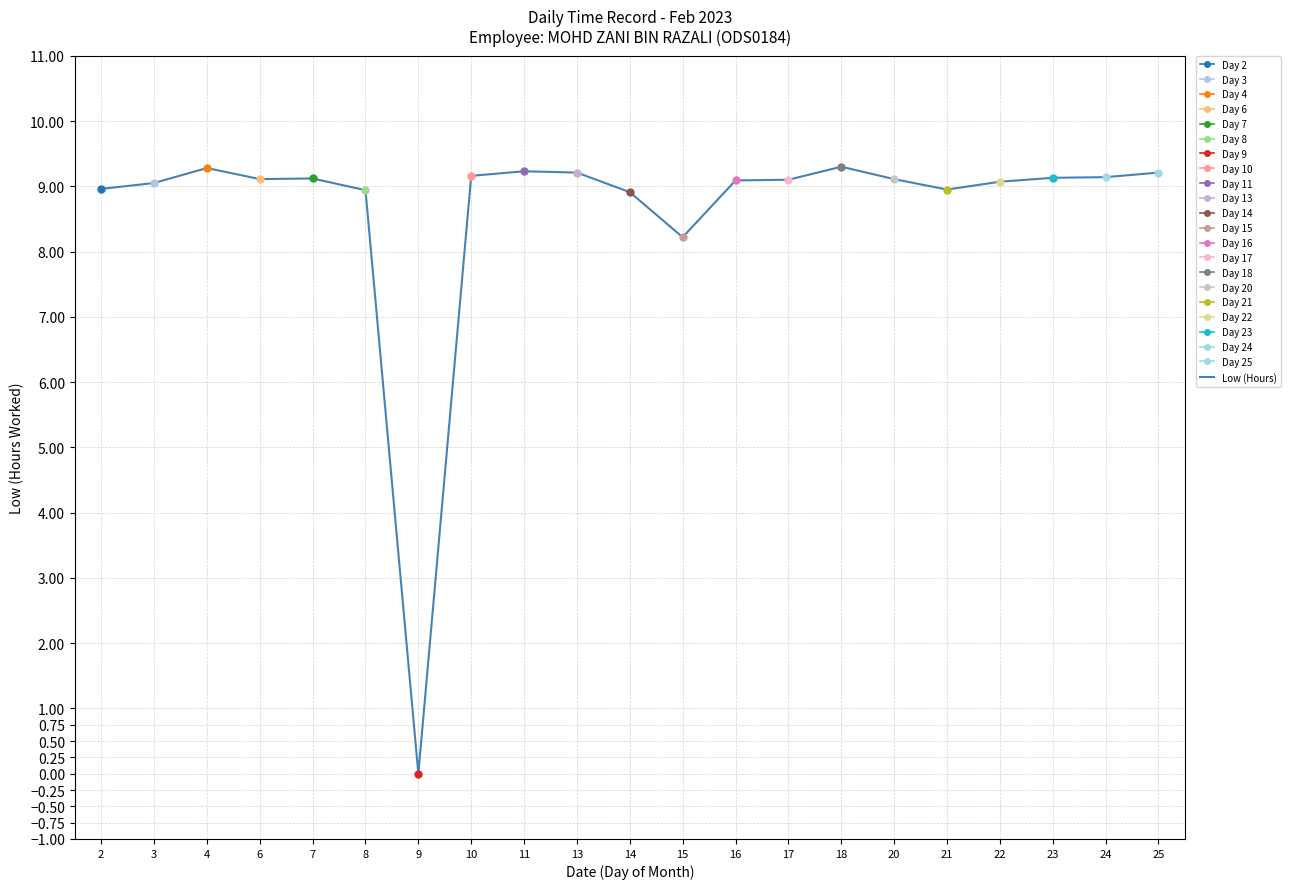

What is the change in value from 8 to 22?

+0.1